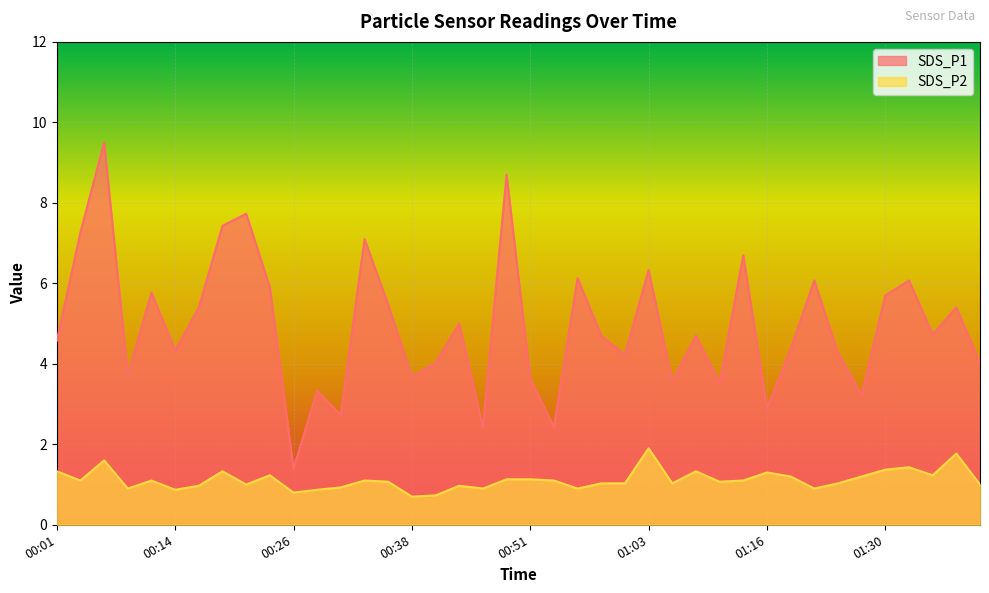

Where is SDS_P1 nearest to the value 5?

00:43